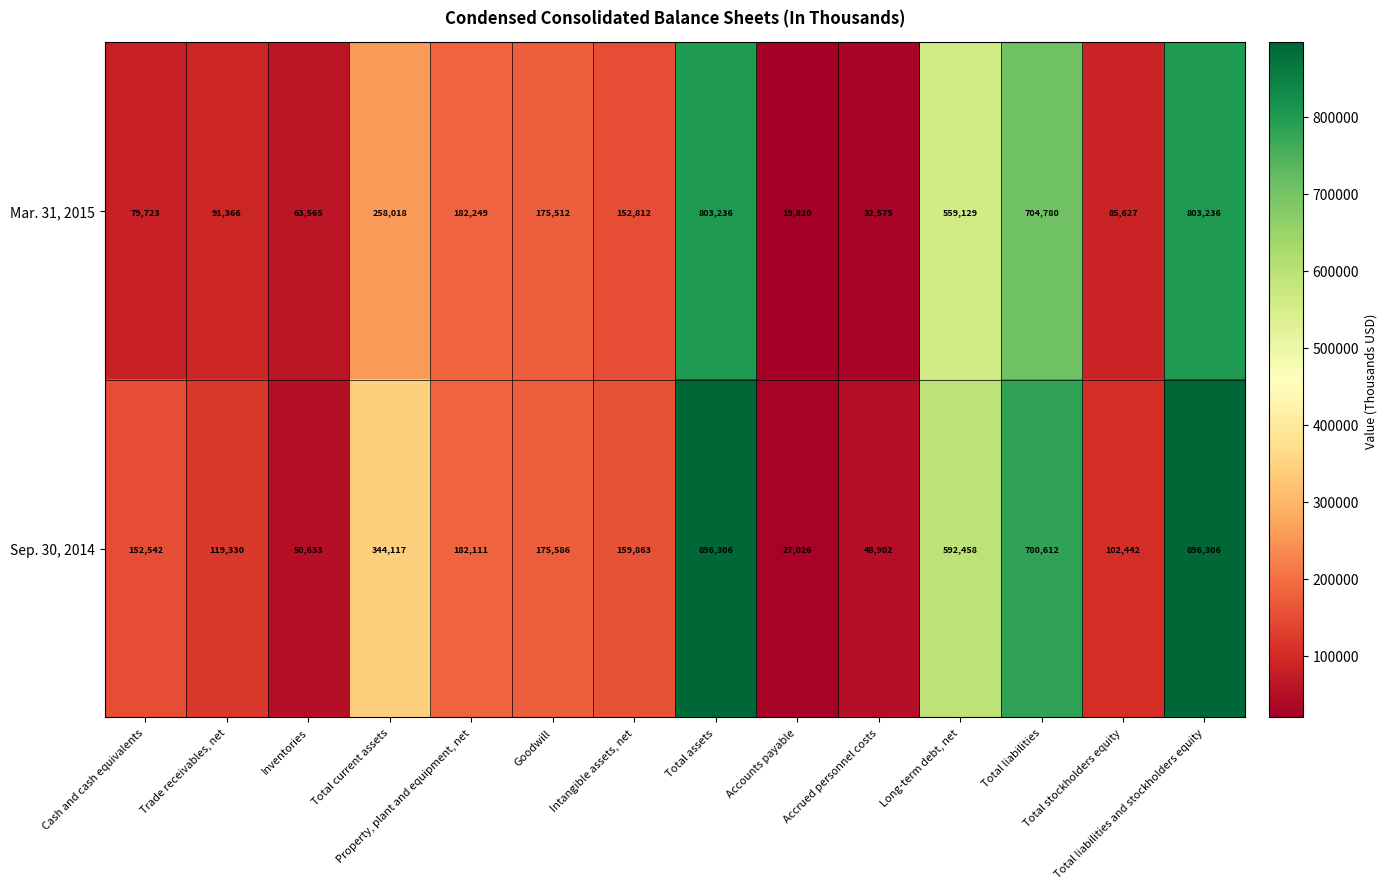

Rank the series by their maximum value, from highest to lowest.

Sep. 30, 2014, Mar. 31, 2015